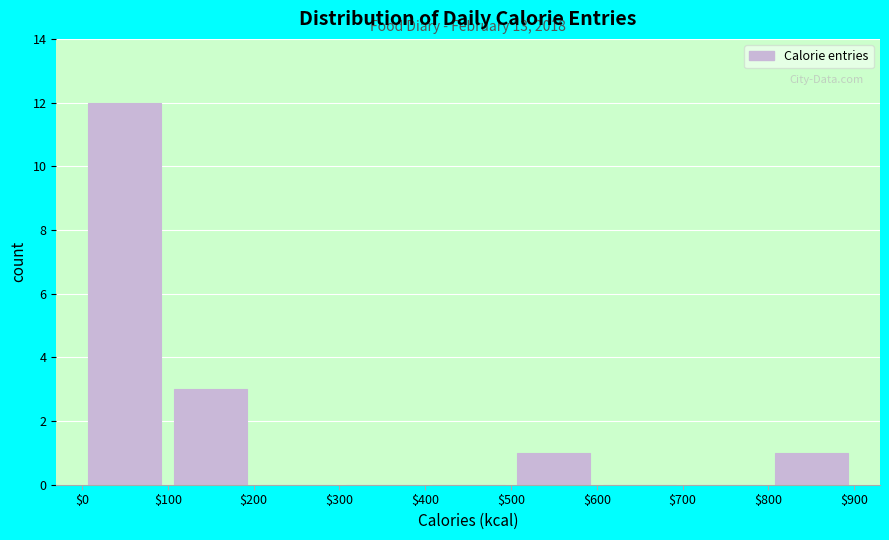

Over which range of the x-axis is the bar tallest?

$0 to $100